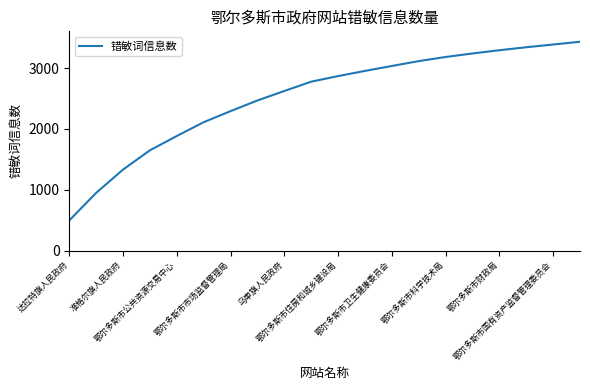

What is the maximum value shown in the chart?

3433